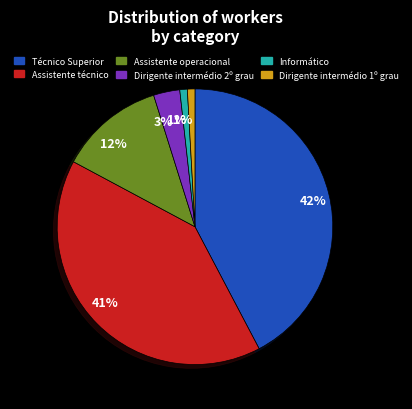

What percentage is the Assistente técnico slice, to the nearest percent?

41%